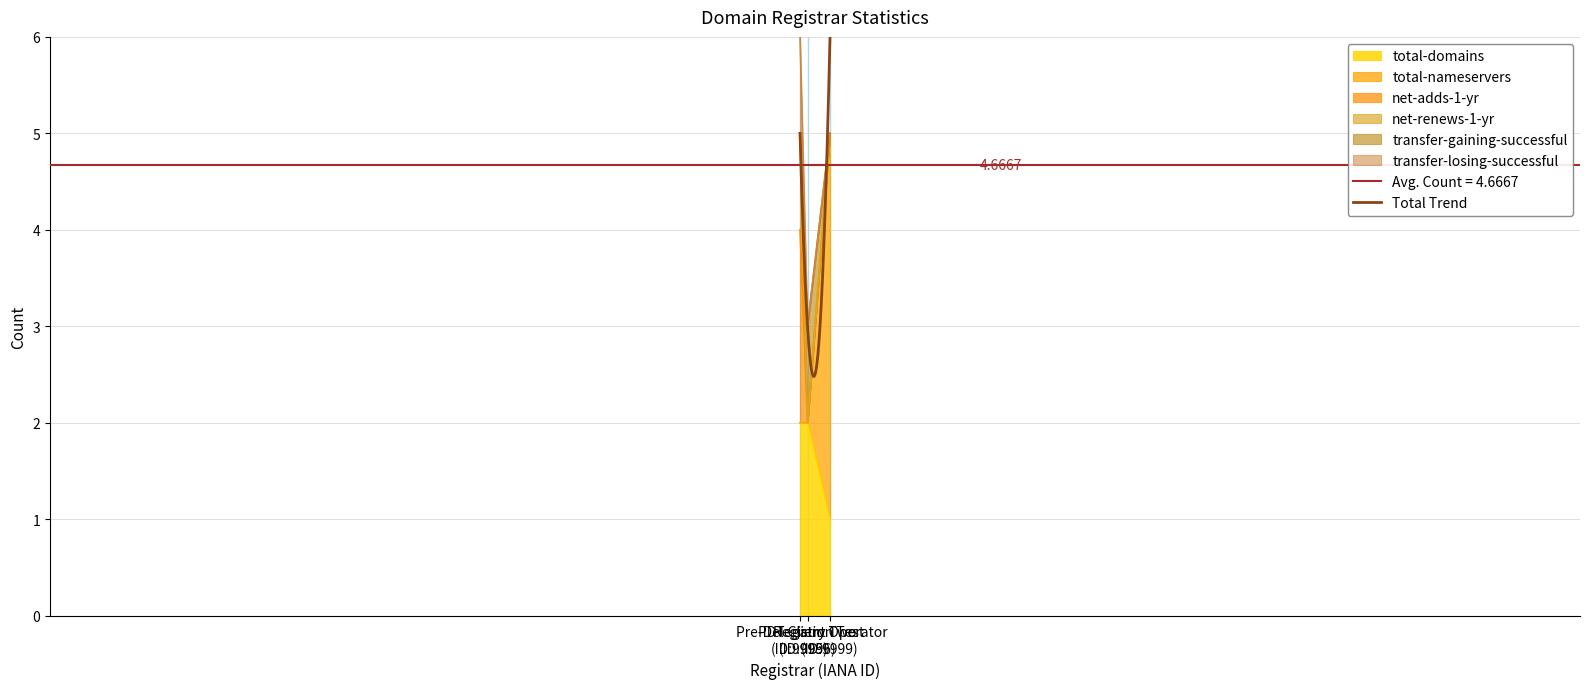

What is the sum of the net-renews-1-yr values at Pre-Delegation Test (ID:9995) and Registry Operator (ID:9999)?

7